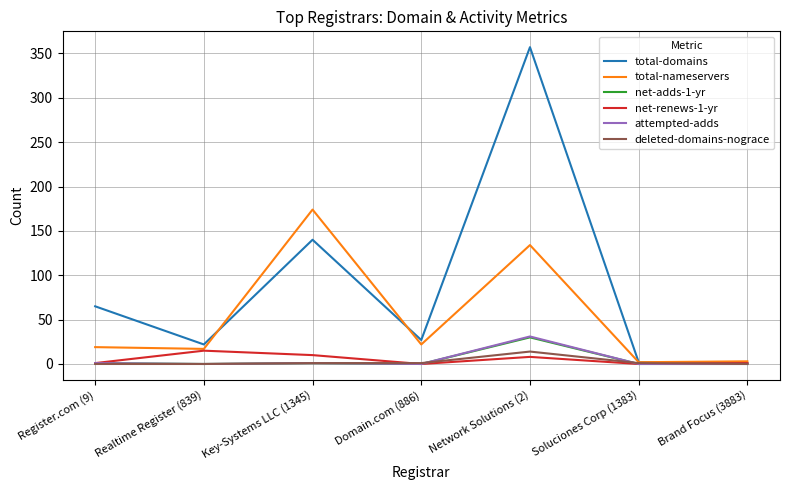

Is it true that attempted-adds equals 0 at Domain.com (886)?

True